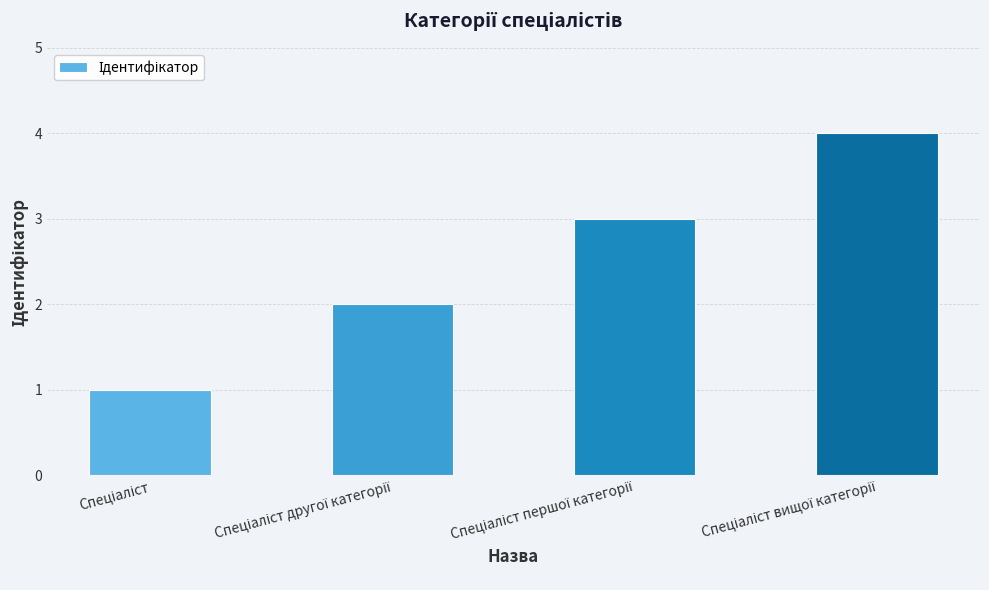

What is the maximum value shown in the chart?

4